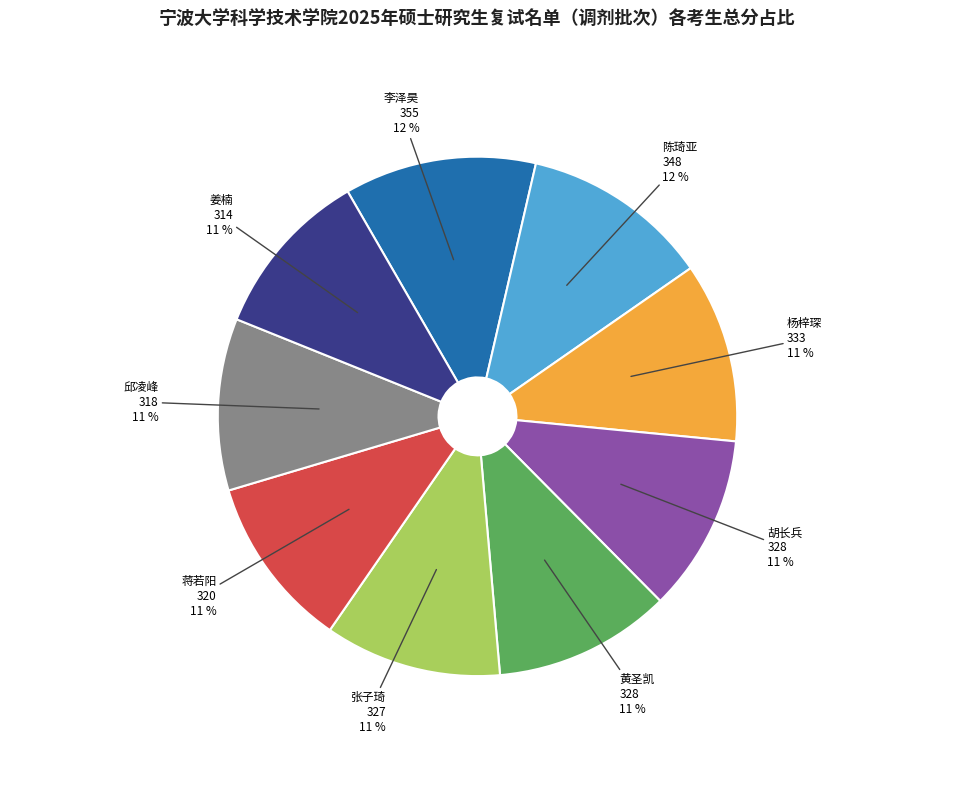

The 黄圣凯 slice represents 11% of the pie. True or false?

True